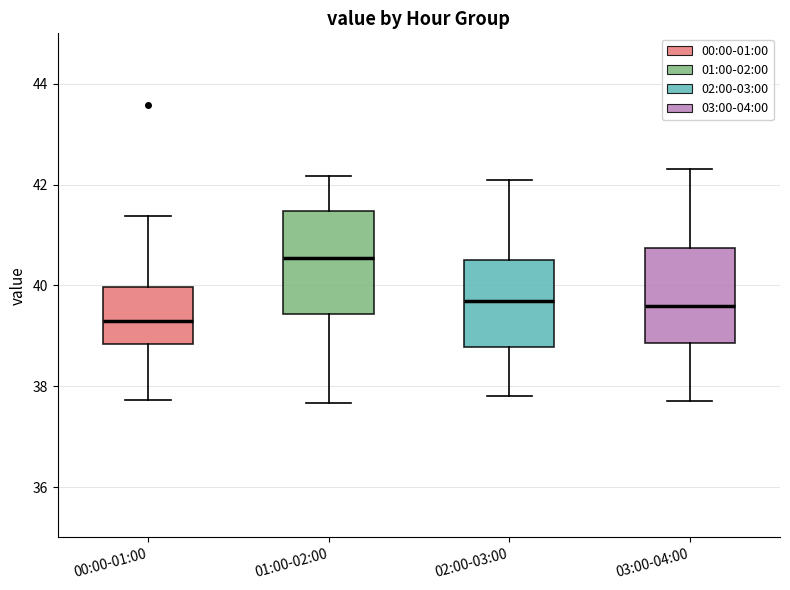

Where is the lower edge of the box for 03:00-04:00 on the y-axis? The values are not printed on the chart, so give them approximately, as read against the axis.

38.8